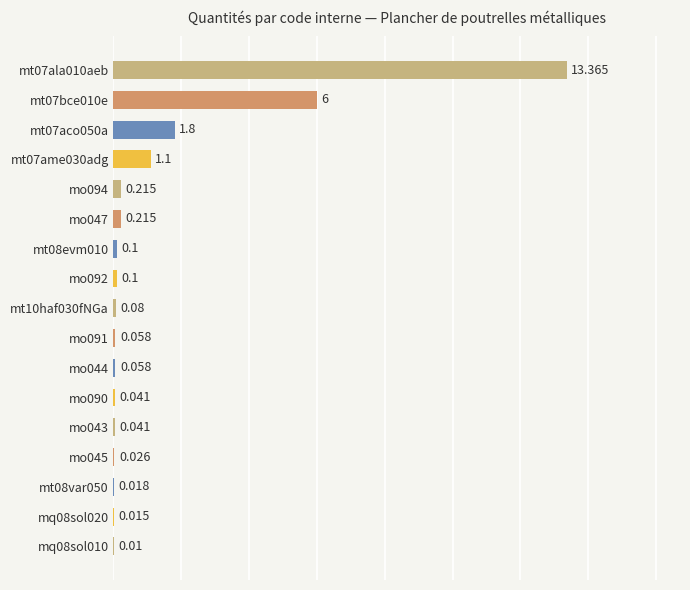

Does the chart contain stacked bars?

No